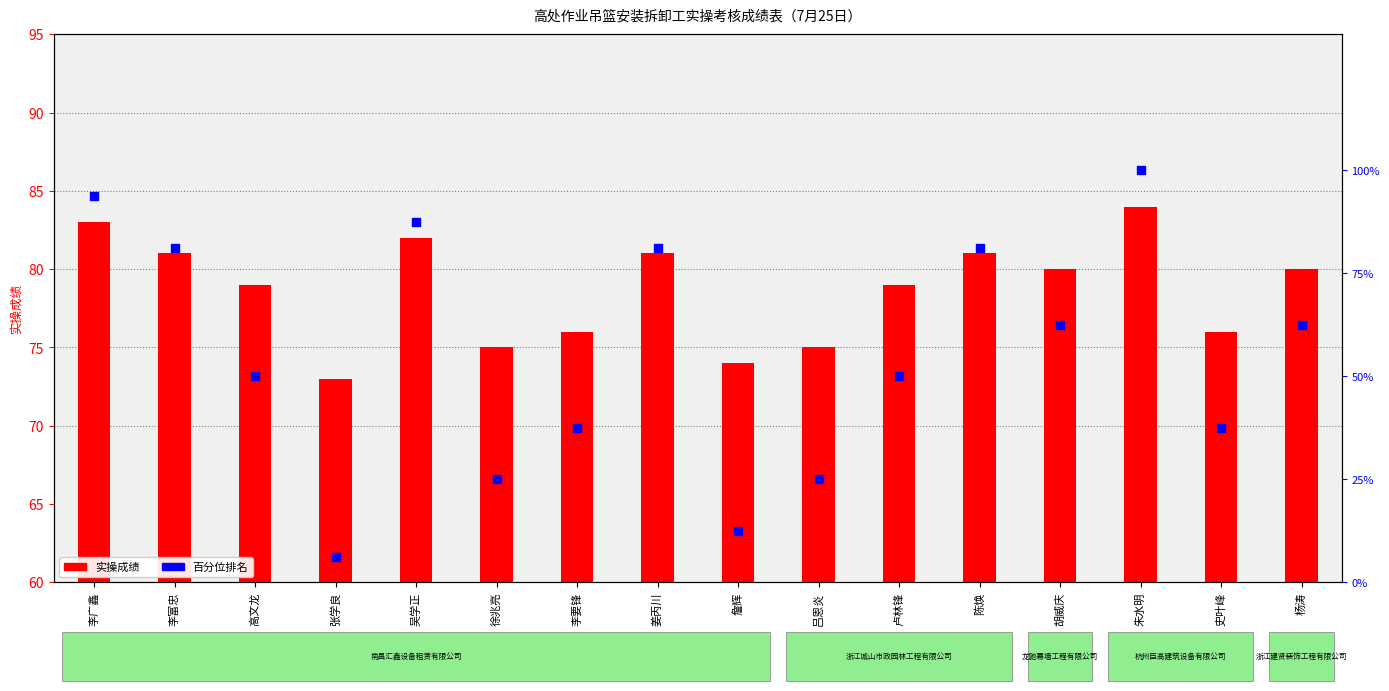

At which category is the sum across all series the highest?

朱水明